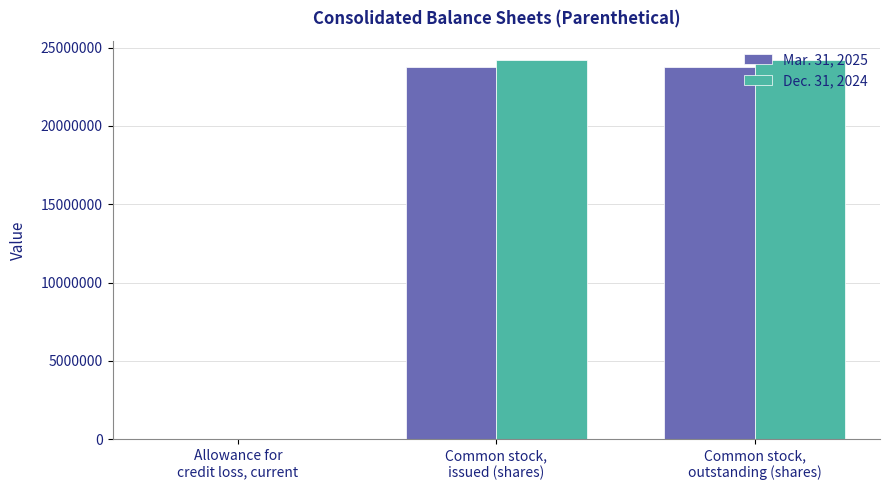

Is it true that Dec. 31, 2024 equals 31897401 at Common stock,
issued (shares)?

False